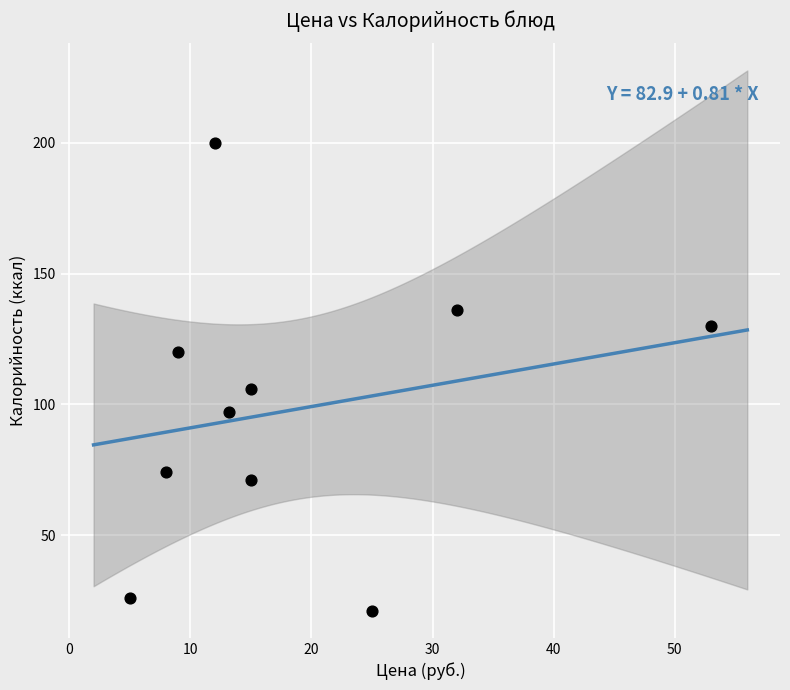

What Y value in the scatter plot is closest to 110?

106